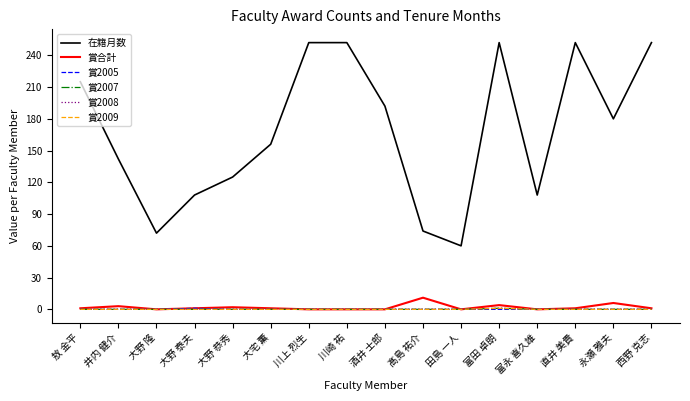

In 賞合計, how many points are lower than both neighbors (excluding endpoints)?

3